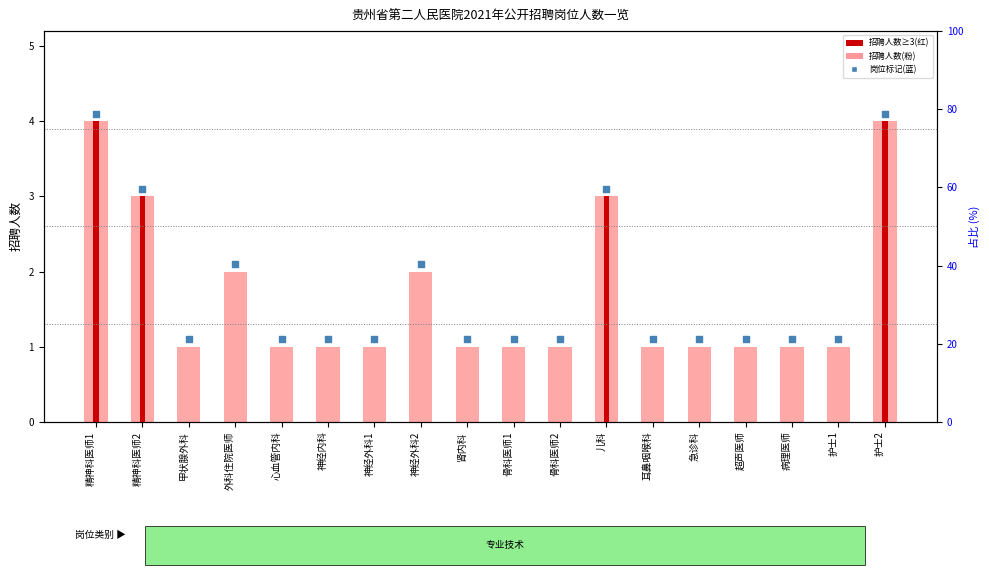

Which series contains the lowest Y value?

招聘人数